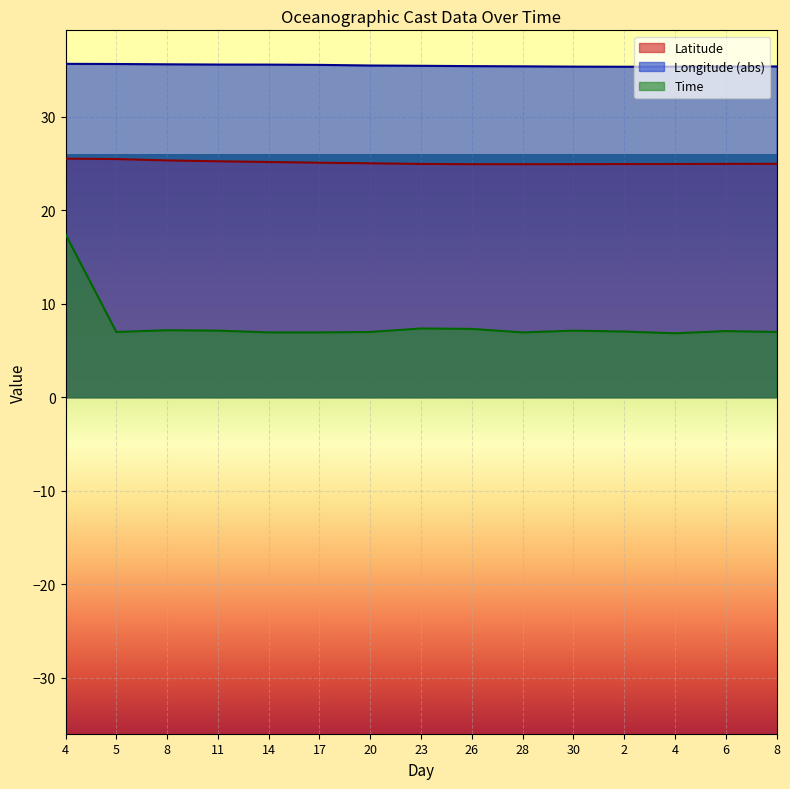

What value does the Time series have at 8?

7.0